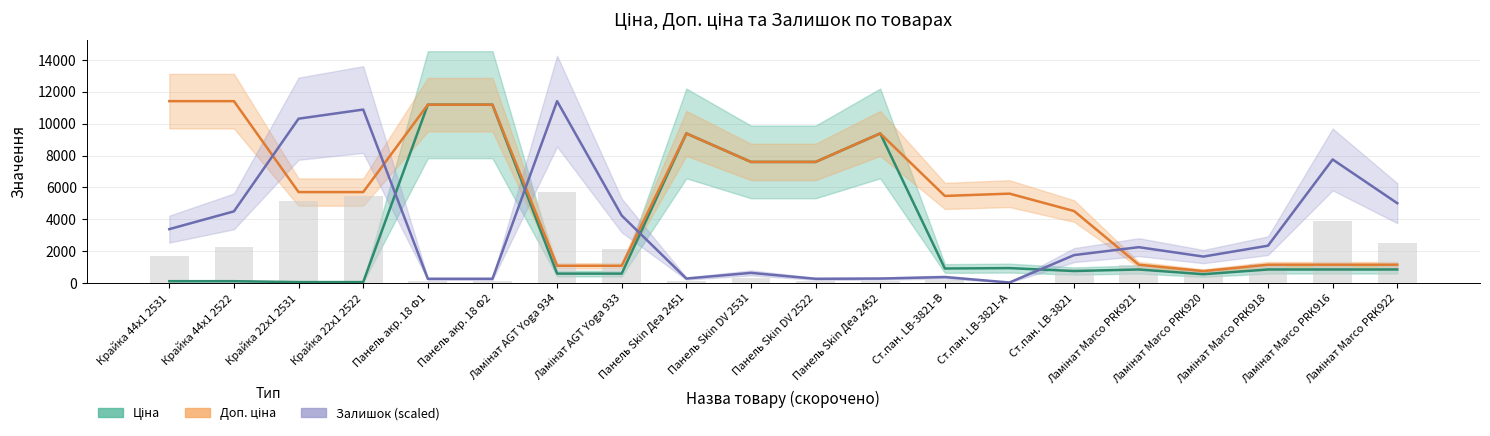

How many groups of bars are there?

20